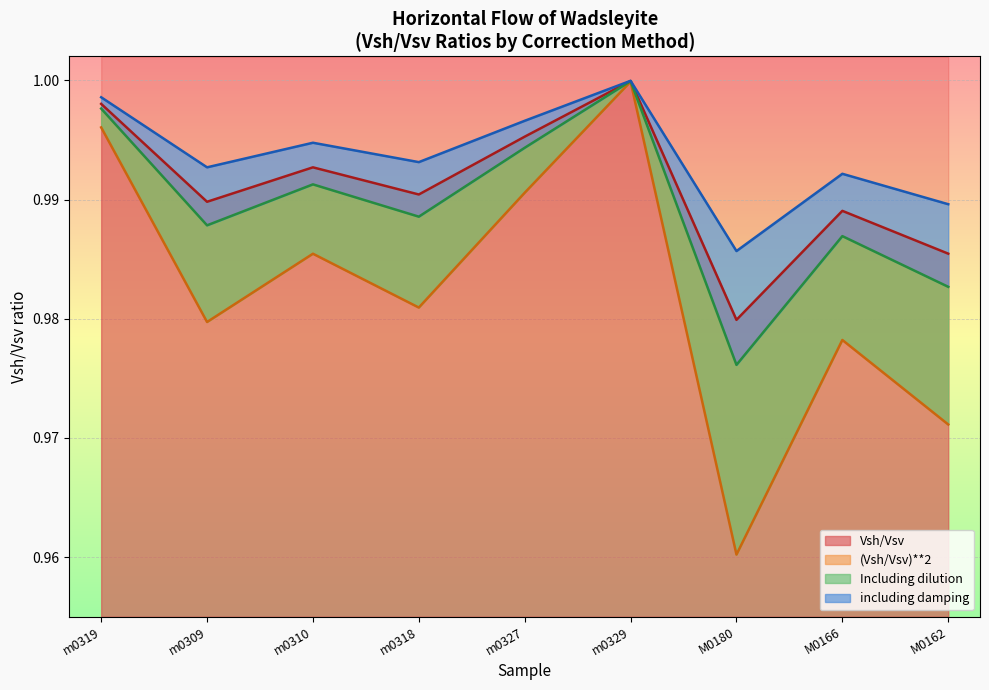

At which category does Vsh/Vsv reach its first local valley?

m0309